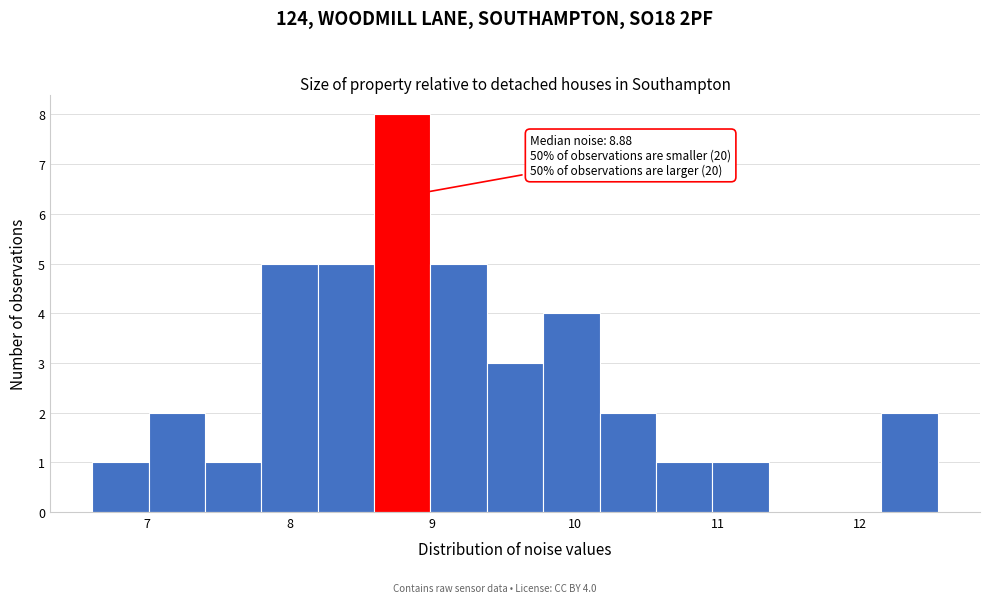

Around what value on the x-axis is the tallest bar? Give the approximate position of its centre, as read against the axis.

8.8